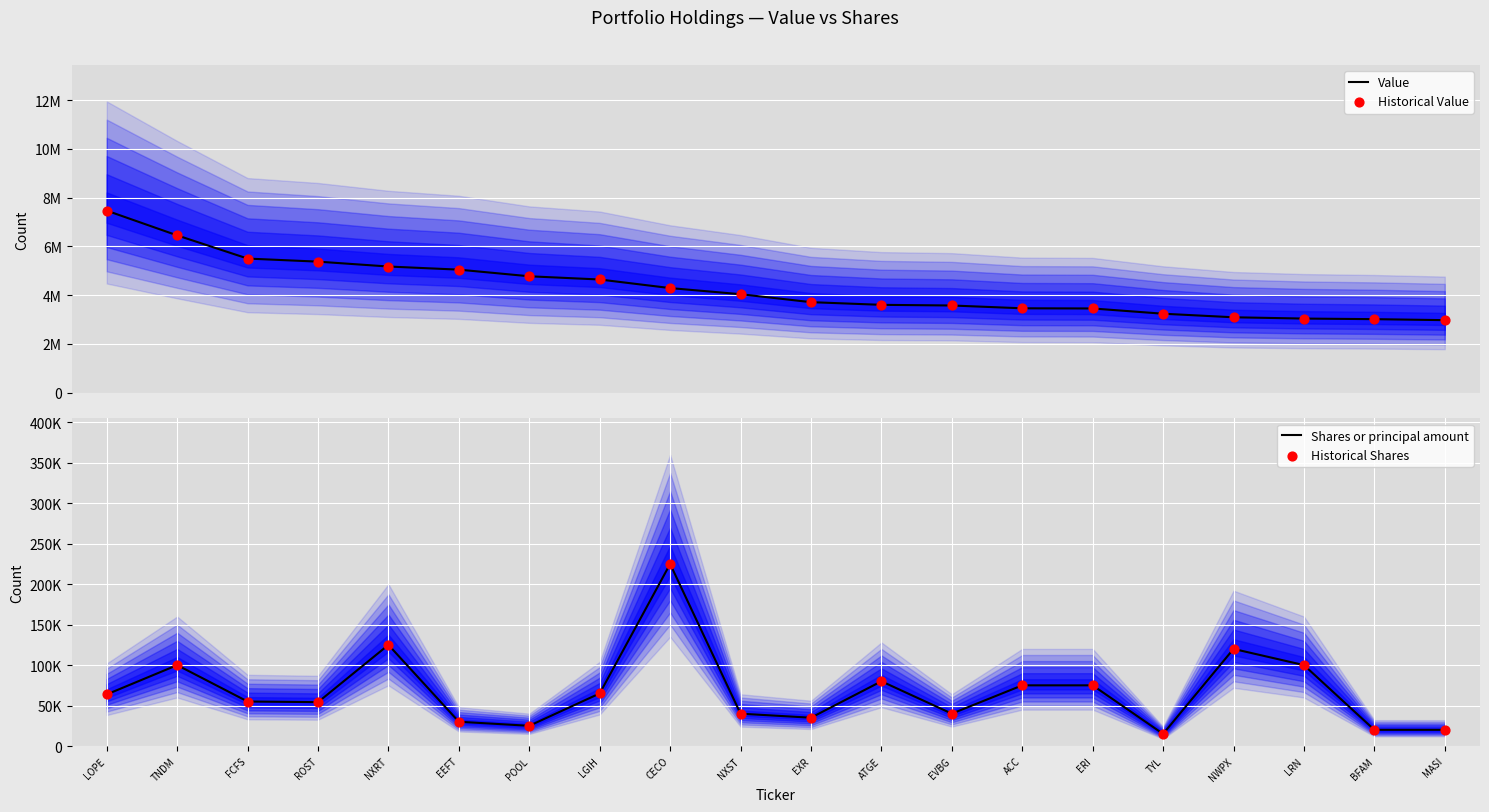

Which series has the largest total across all categories?

Value